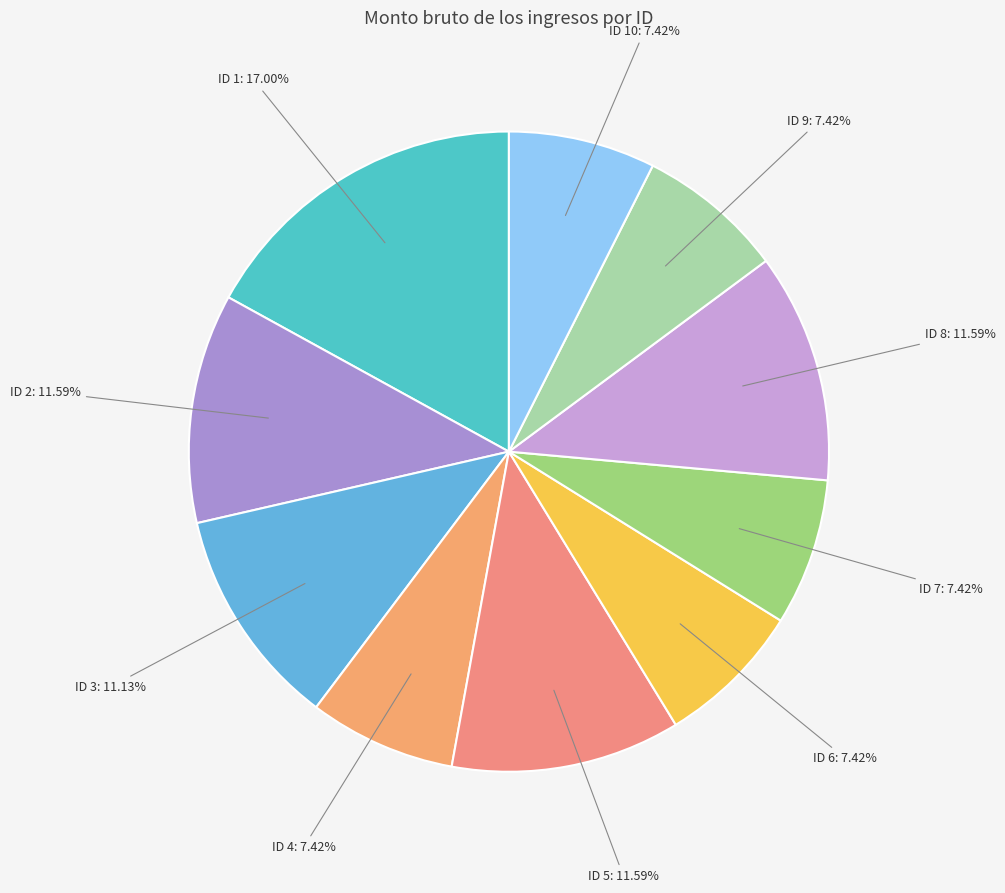

Is there any slice that represents more than half of the pie?

No